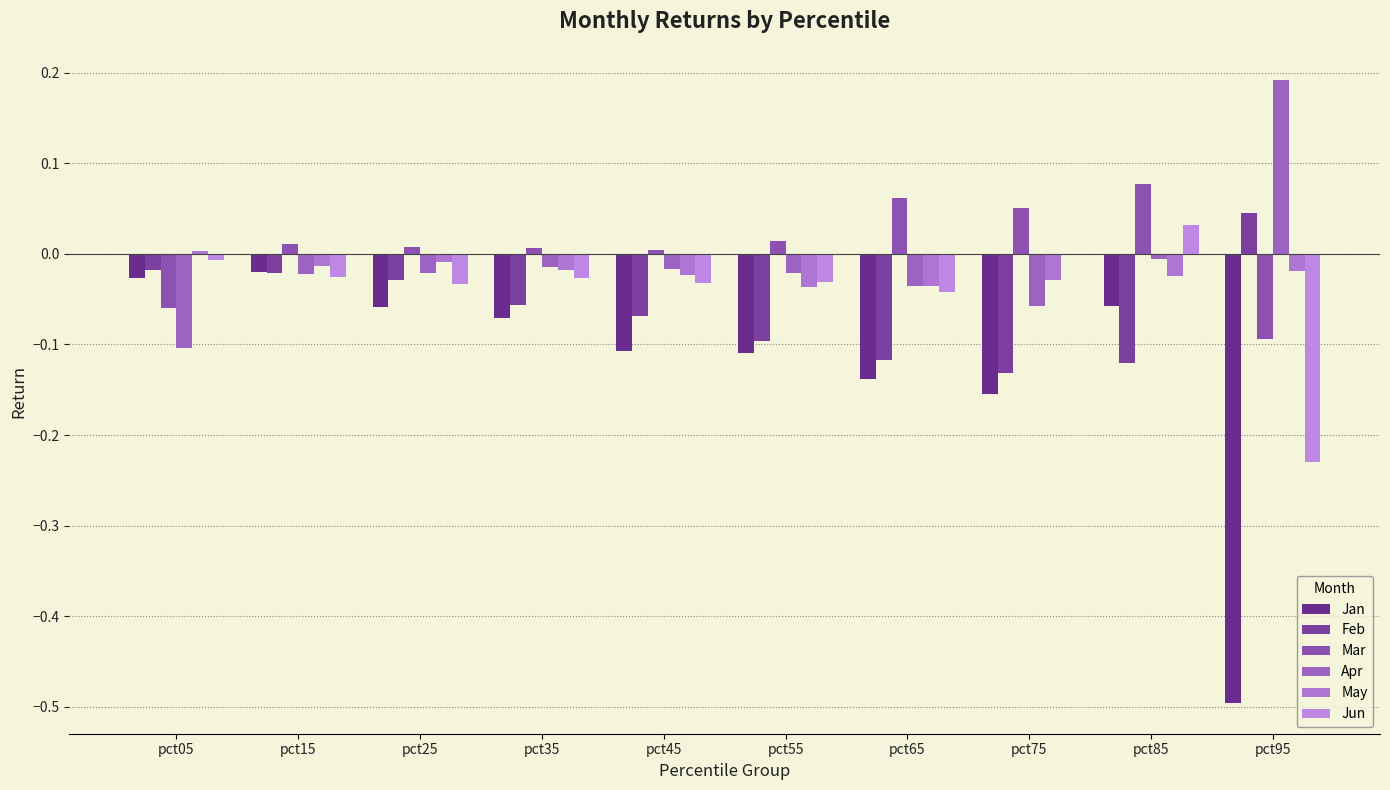

How many data points does each series have?

10